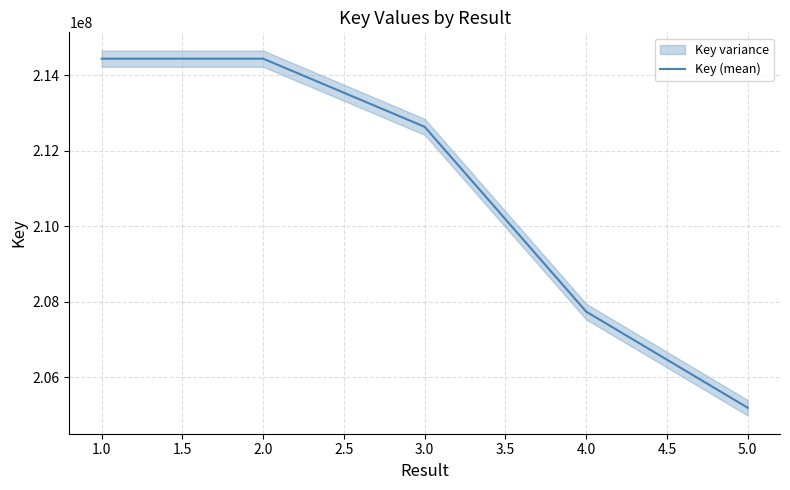

The value of Key (mean) at 2.0 is 281082181. True or false?

False